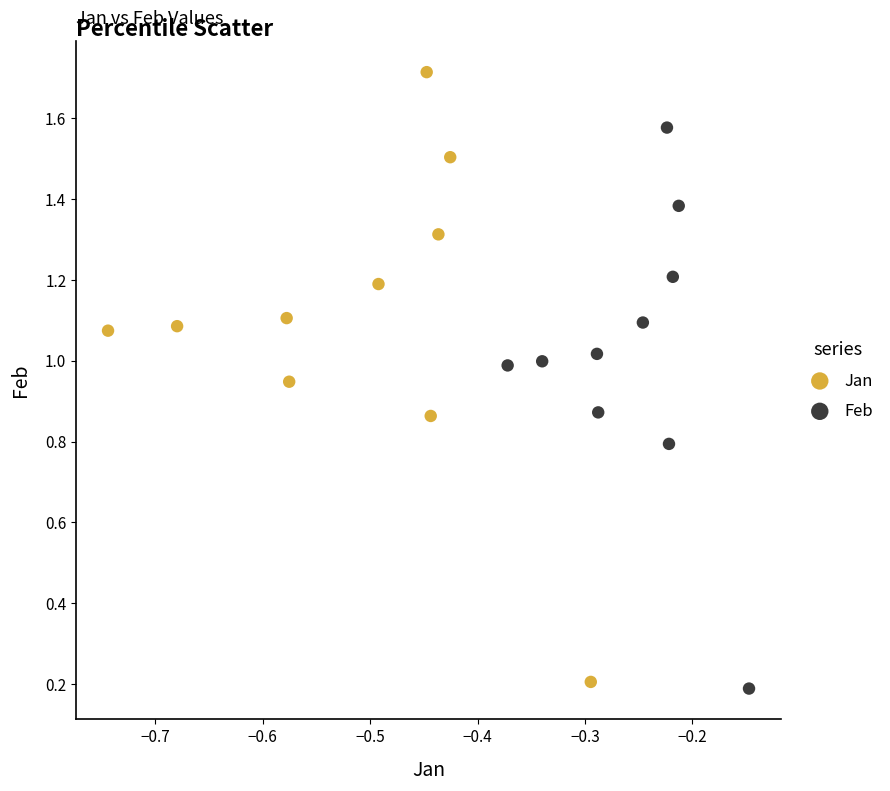

Which series contains the highest Y value?

Jan